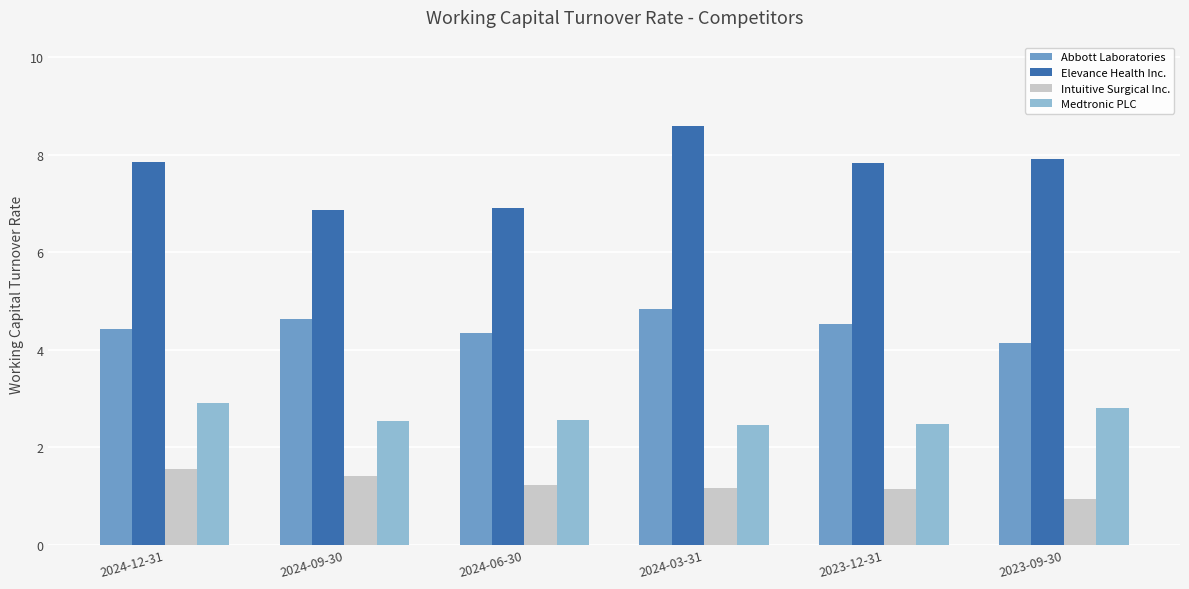

What is the difference between the maximum and minimum values in the Abbott Laboratories series?

0.7